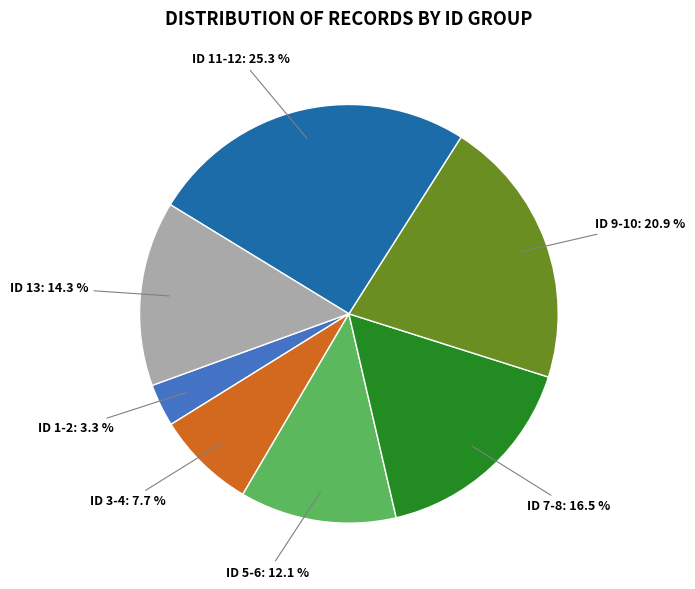

Do ID 3-4 and ID 1-2 together represent more than half of the pie?

No